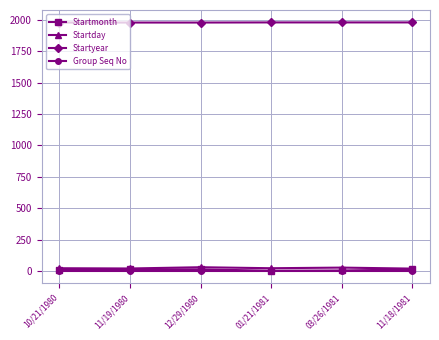

True or false: Group Seq No has a value of 1 at 11/19/1980.

True